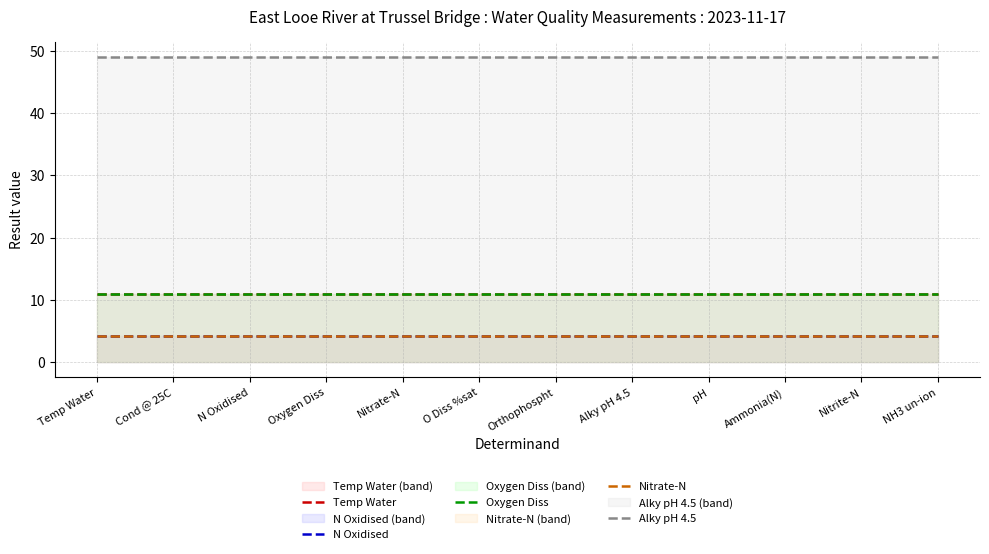

What is the sum of the Alky pH 4.5 values at Ammonia(N) and Orthophospht?

98.0